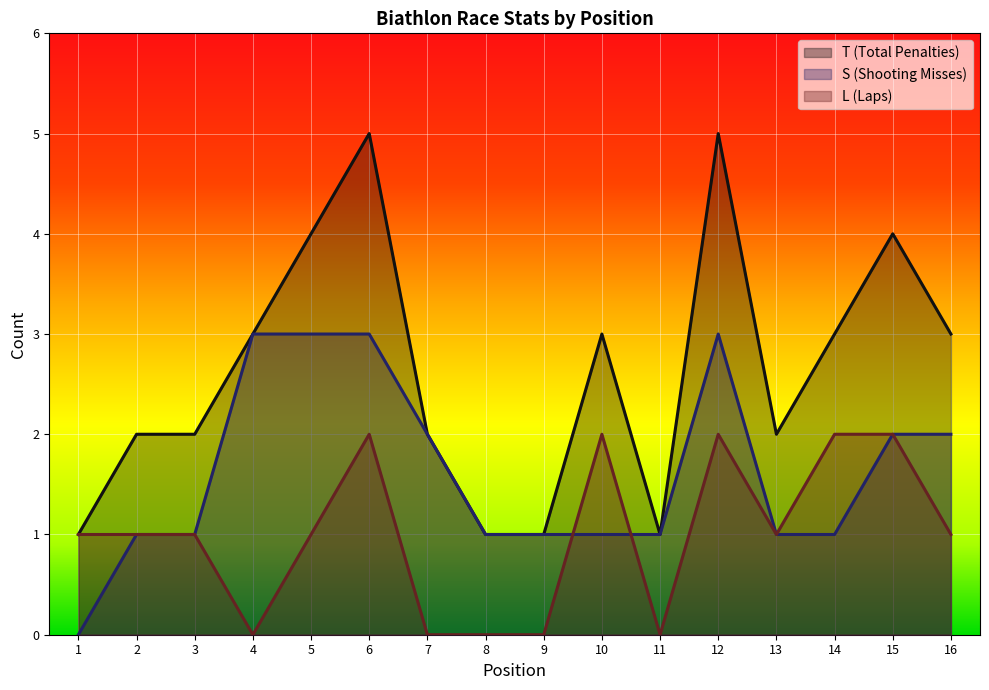

Where is the first local minimum for T?

11